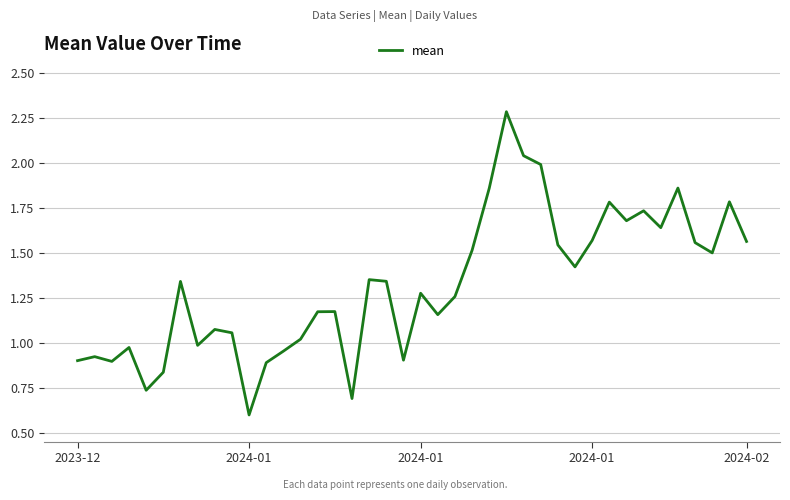

What is the minimum value shown in the chart?

0.6